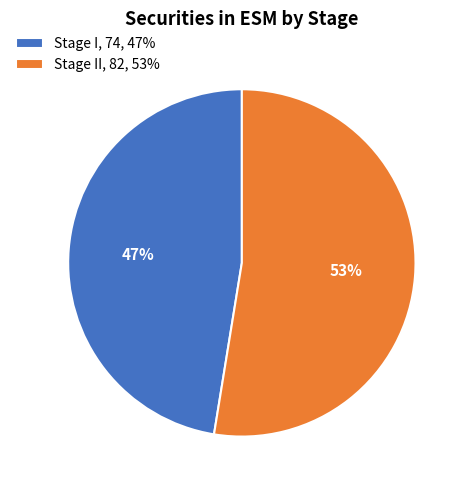

Which slice represents more than half of the pie?

Stage II, 82, 53%